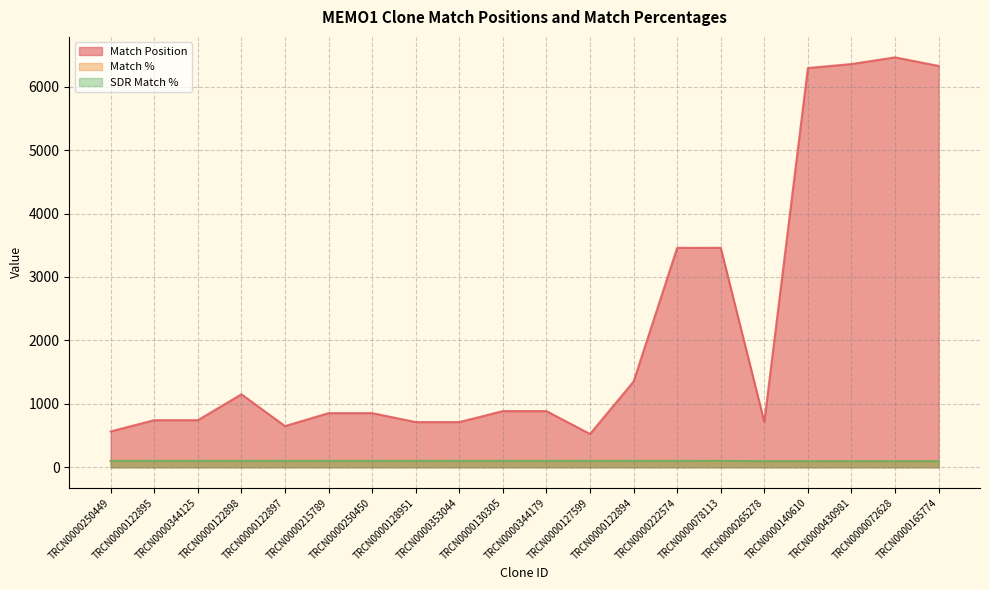

True or false: Match % has more than 2 points higher than both neighbors.

False